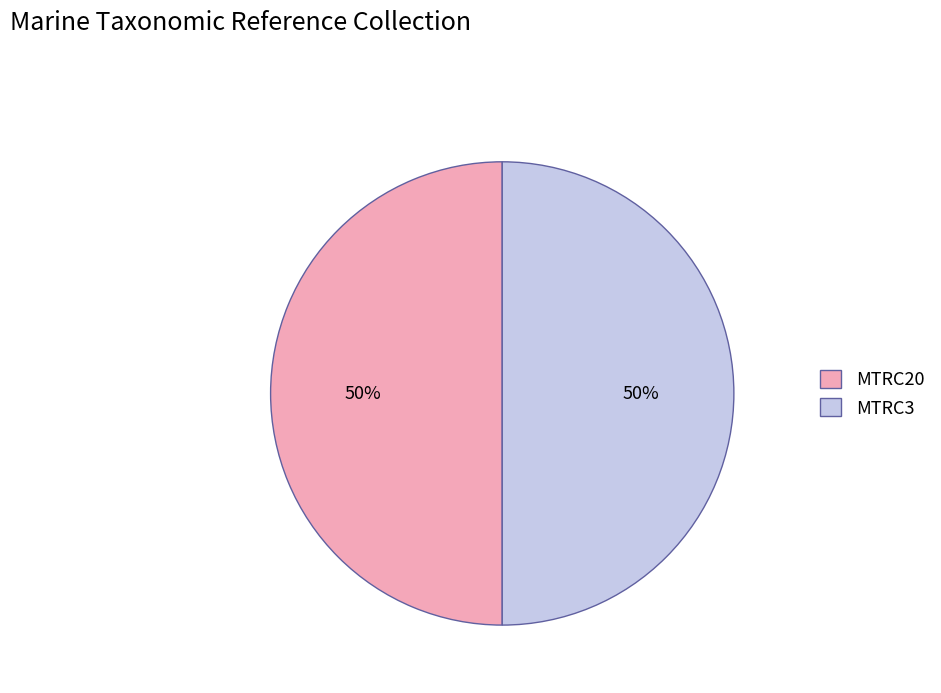

To the nearest percent, what portion does MTRC20 represent?

50%